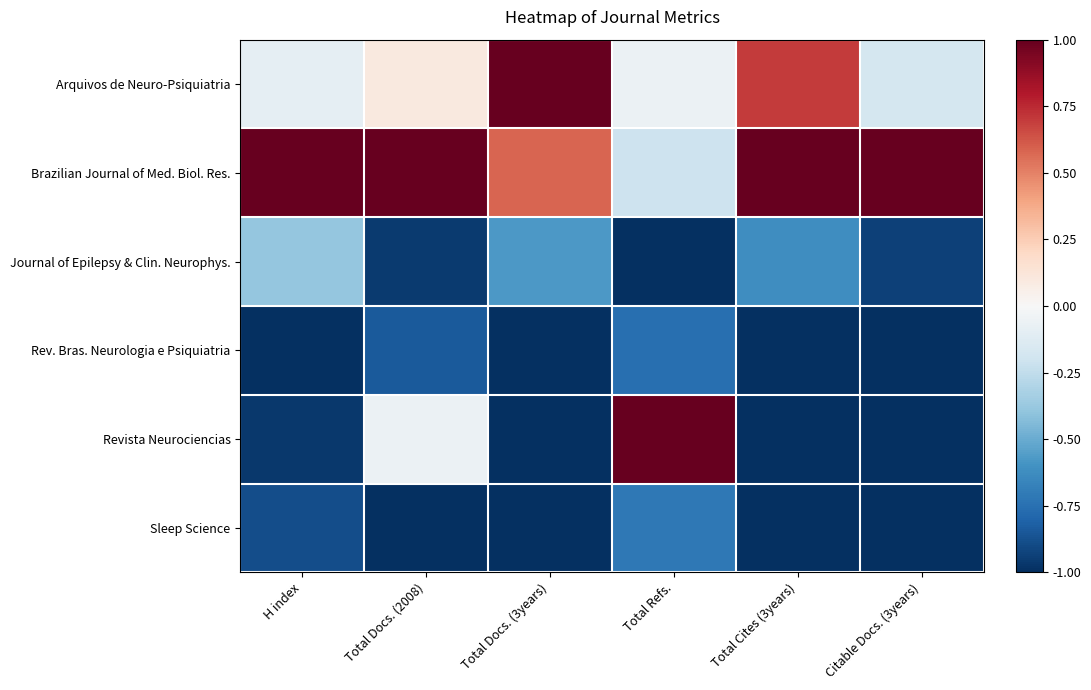

What is the minimum value shown in the chart?

-1.0